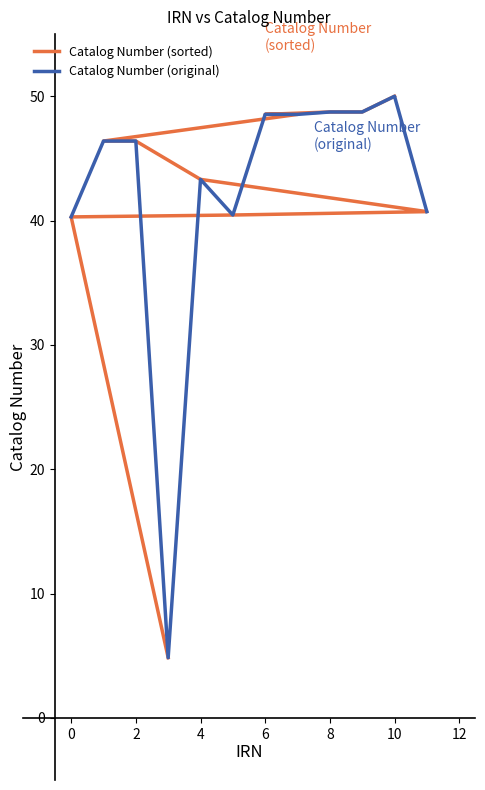

What is the lowest value of the Catalog Number (original) series?

4.8